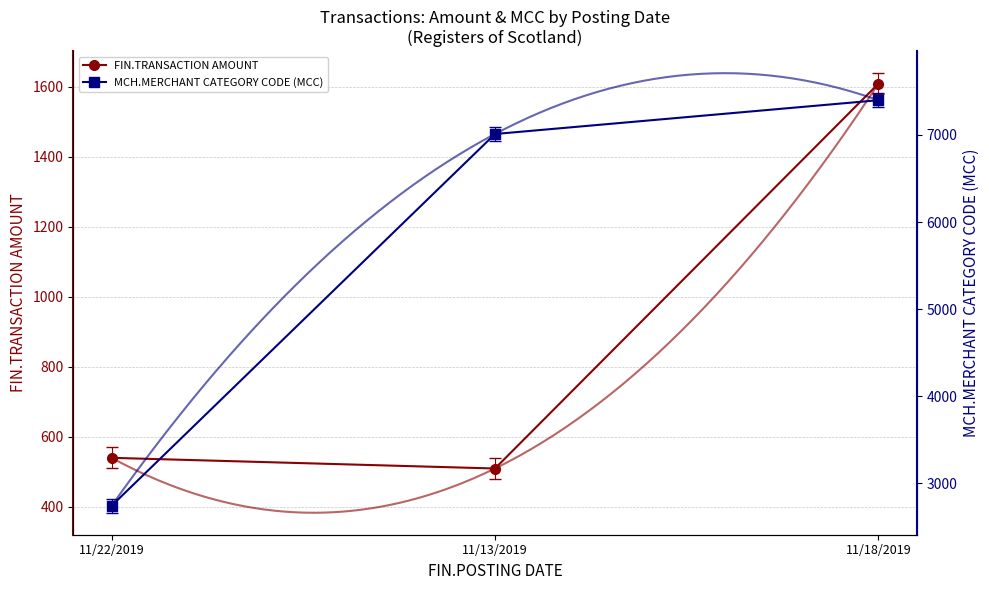

What is the difference between the second highest and minimum values in the FIN.TRANSACTION AMOUNT series?

30.5